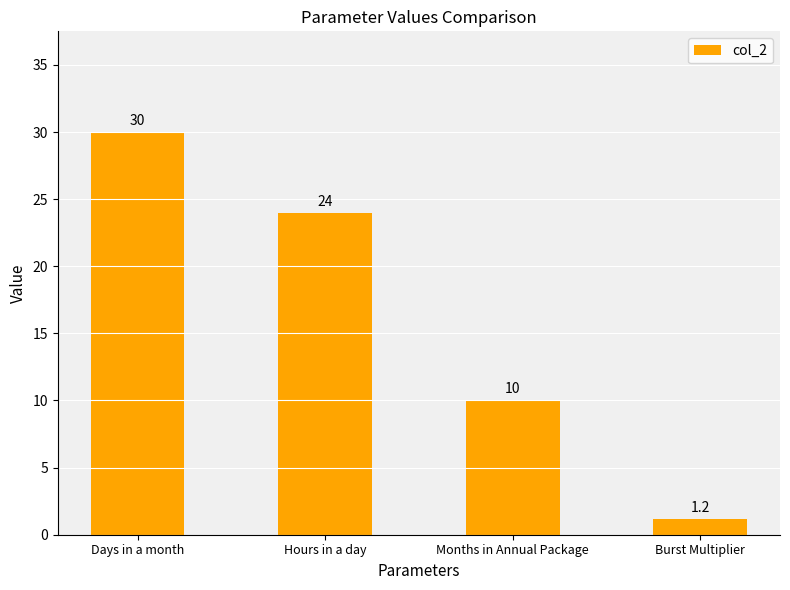

At which category does the chart reach its minimum across all series?

Burst Multiplier